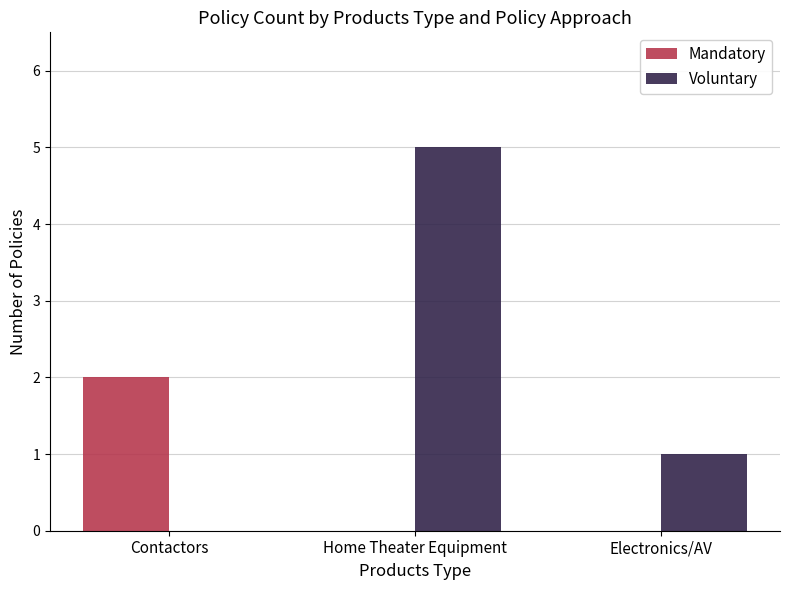

How many distinct data groups are displayed?

2